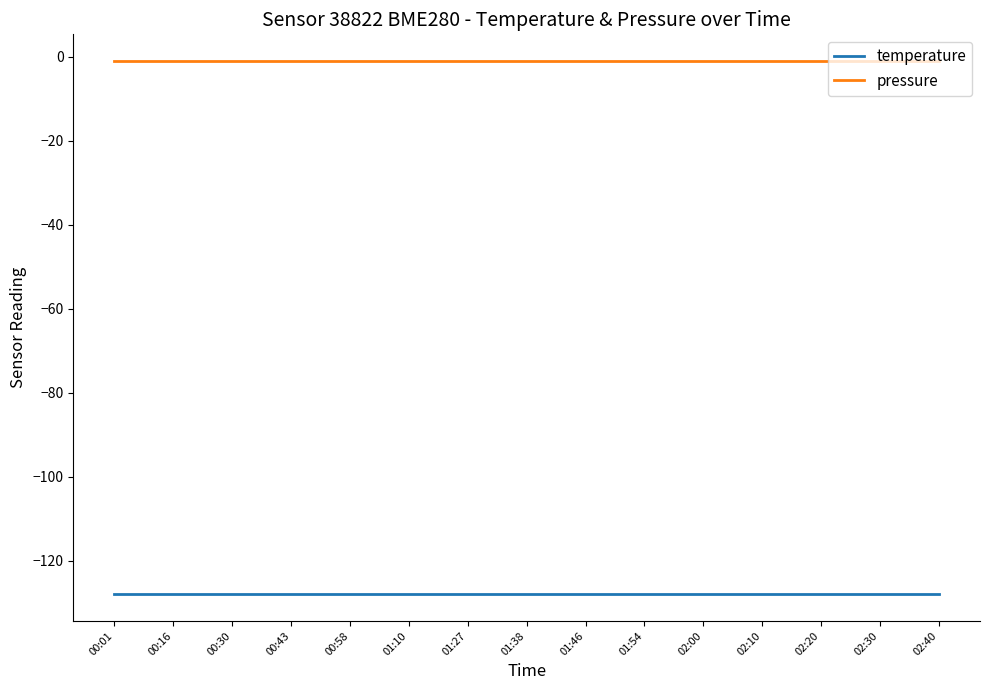

Is the value of temperature at 00:01 greater than the value of pressure at 01:27?

No